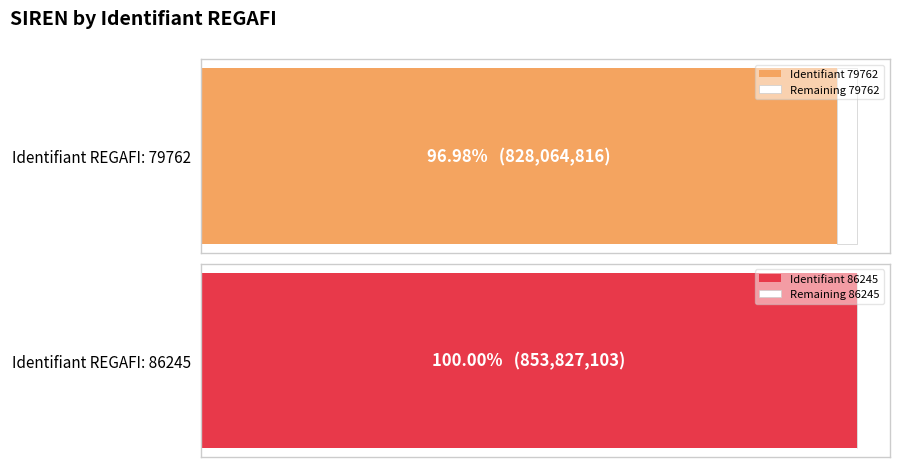

Reading right to left, what are all the values shown in this chart?

86245=853827103	79762=828064816